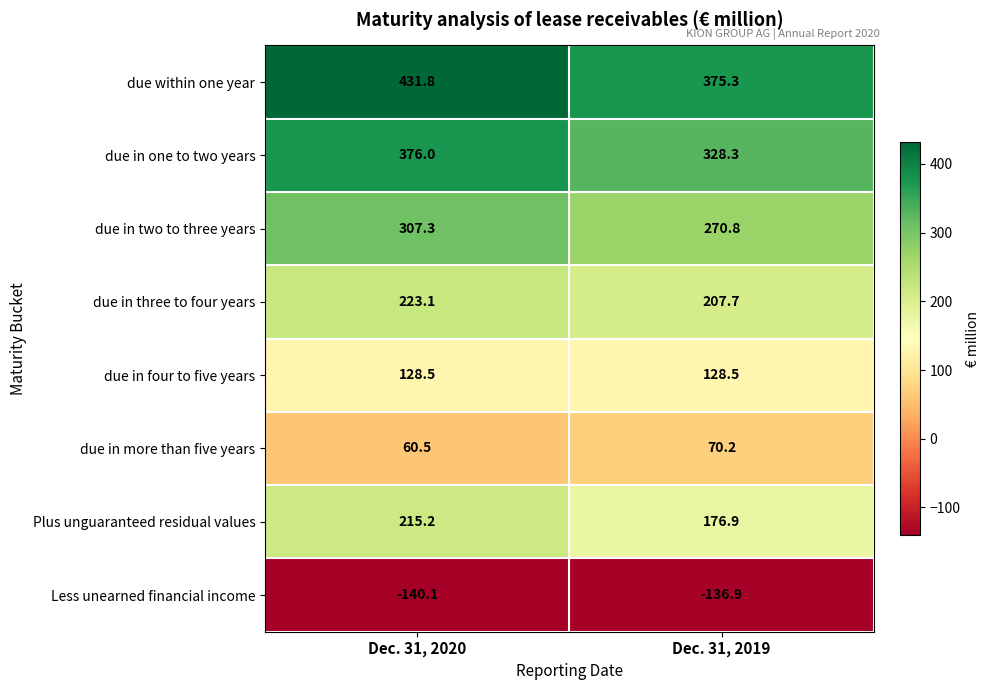

What is the spread (max minus min) of values at Dec. 31, 2020?

571.9